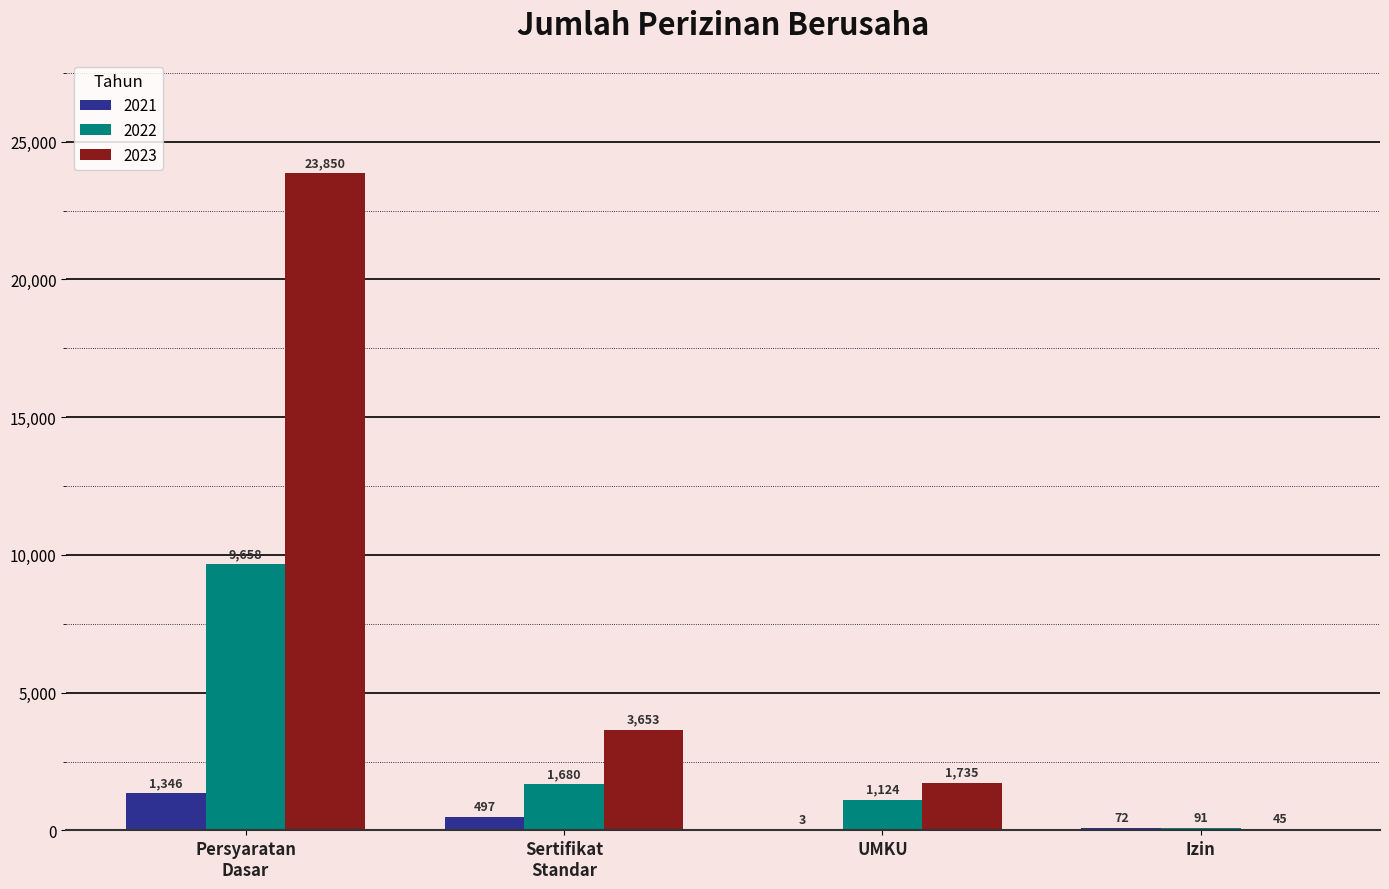

Which series has the largest total across all categories?

2023